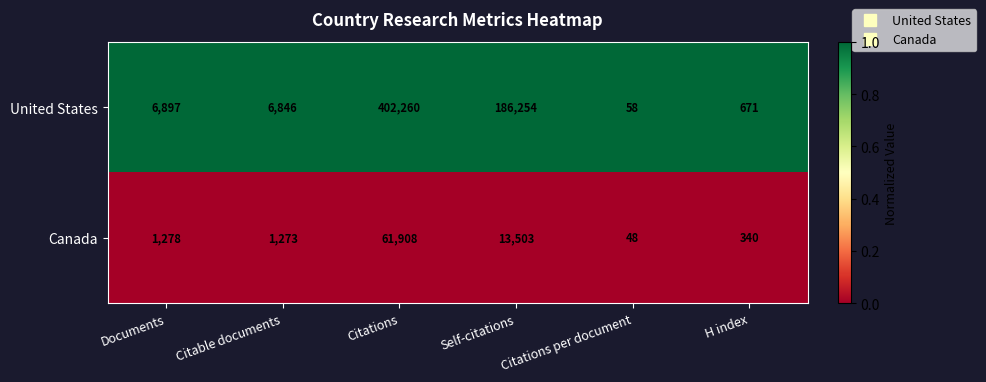

What is the approximate value of Canada at H index?

340